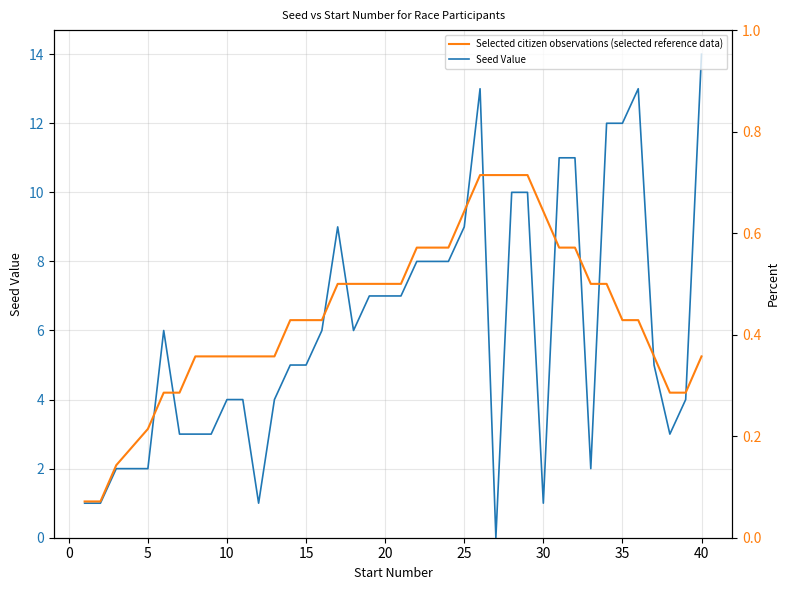

What are all the series names shown in the legend?

Seed Value, Selected citizen observations (selected reference data)